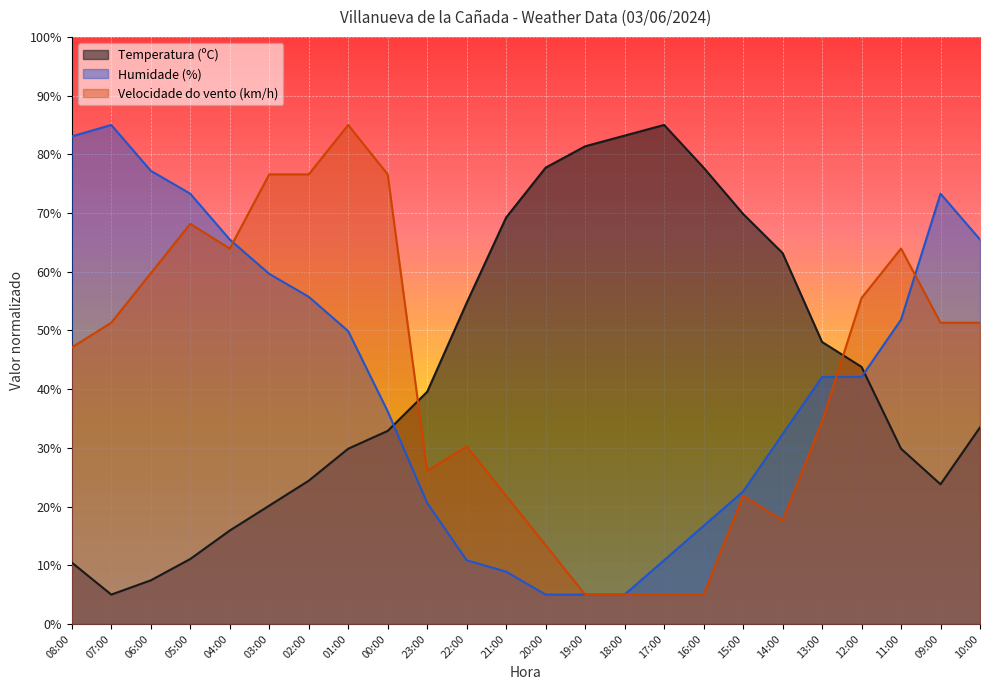

Which series changed the most between 06:00 and 20:00?

Humidade (%)